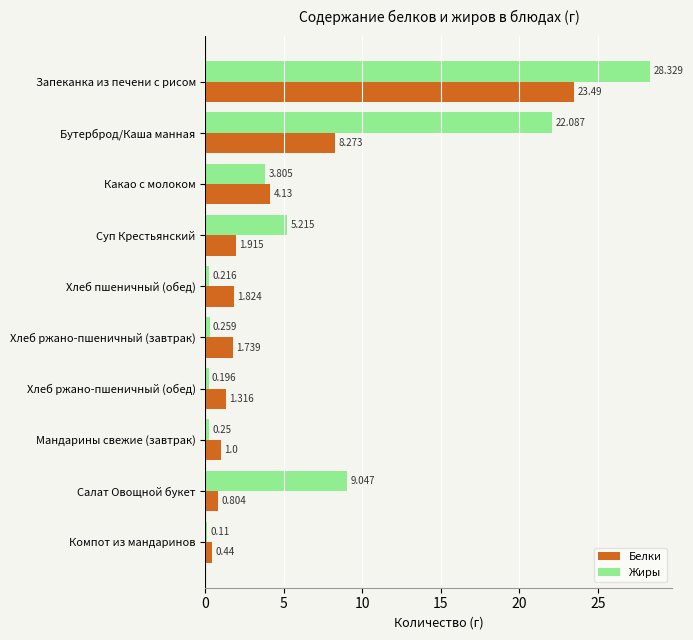

Which series has the largest range (max minus min)?

Жиры